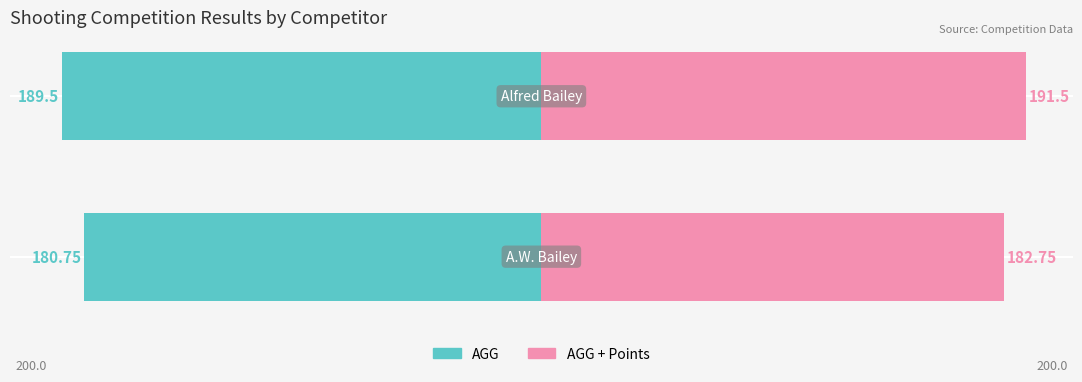

Between 0 and 1, which series saw the biggest shift?

AGG